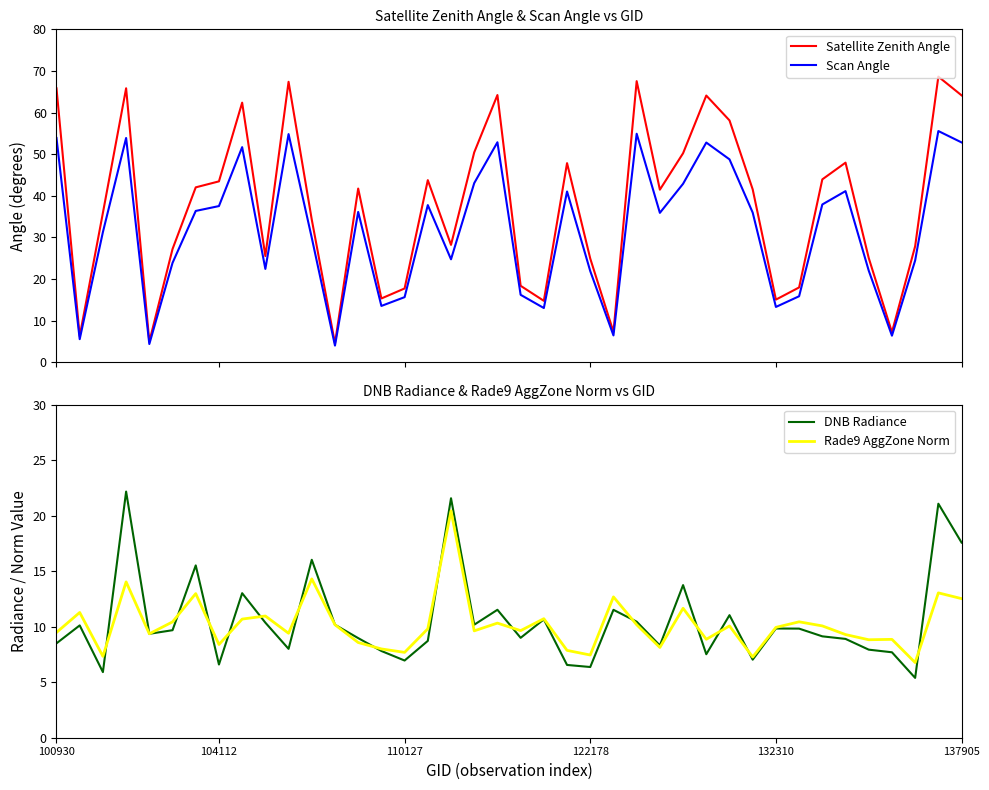

Which series has the largest range (max minus min)?

Satellite Zenith Angle